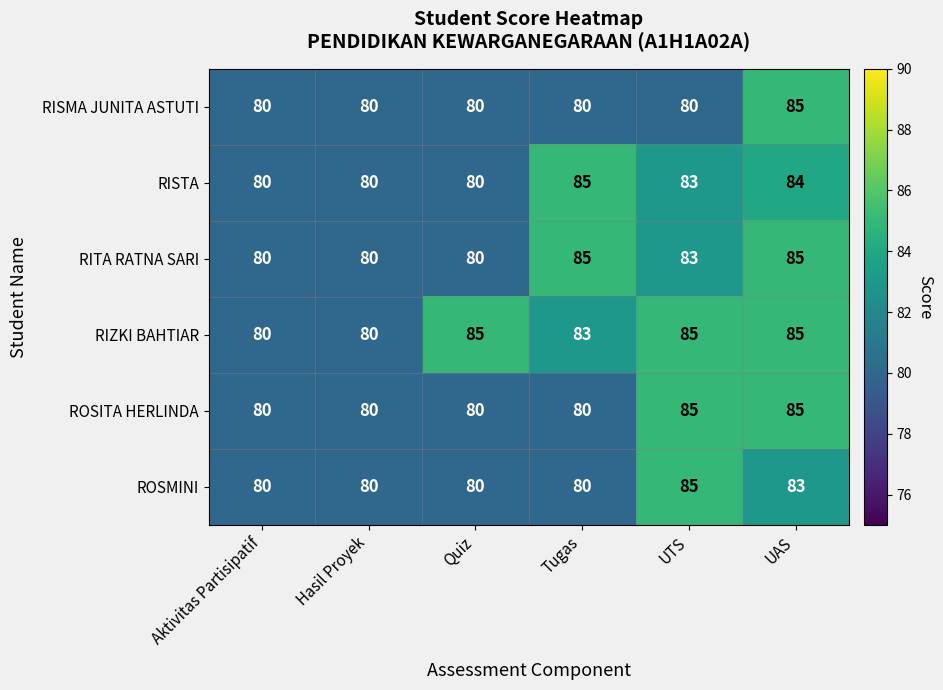

At how many categories does at least one series exceed 81?

4